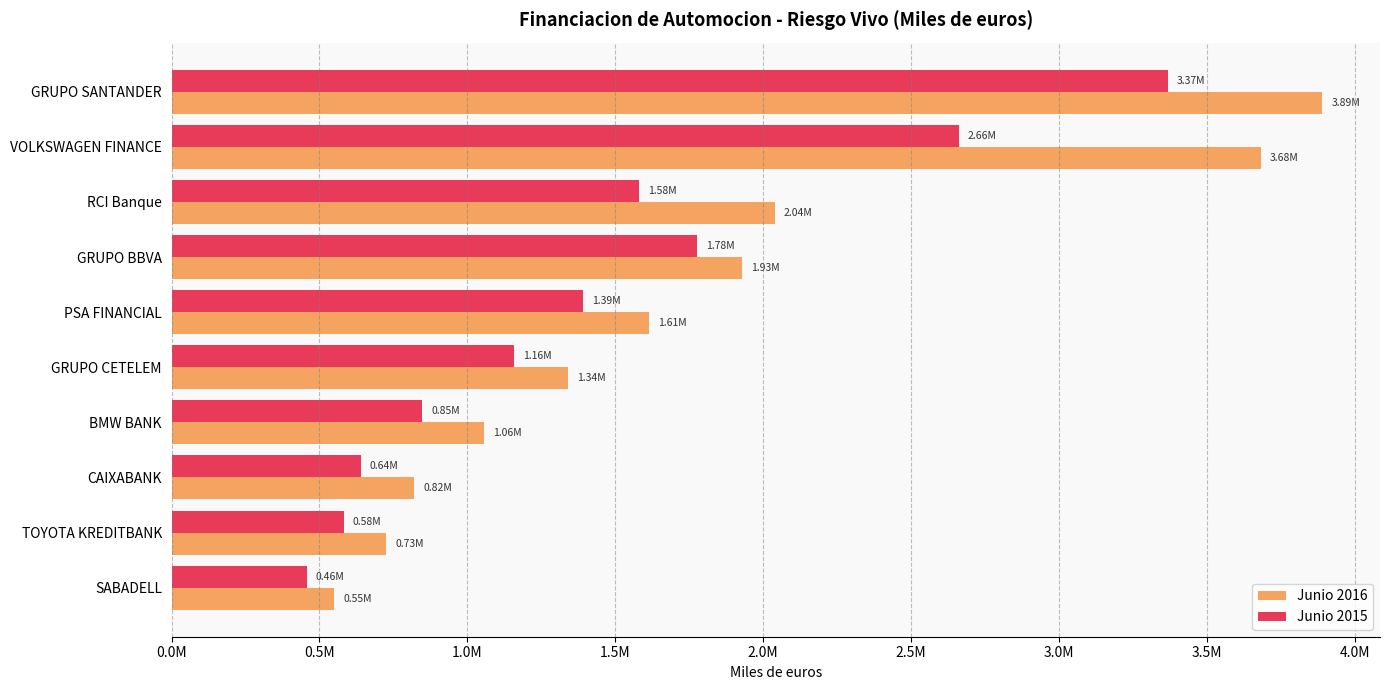

What is the difference between the second highest and minimum values in the Junio 2015 series?

2203490.1